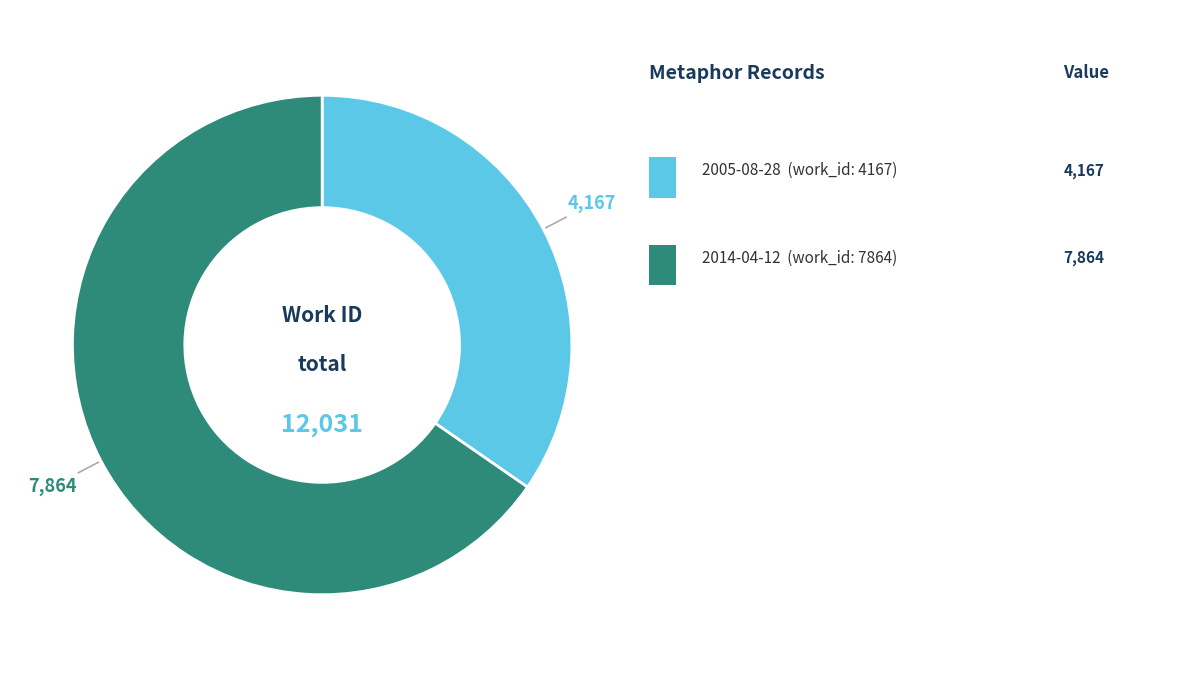

Is there any slice that represents more than half of the pie?

Yes